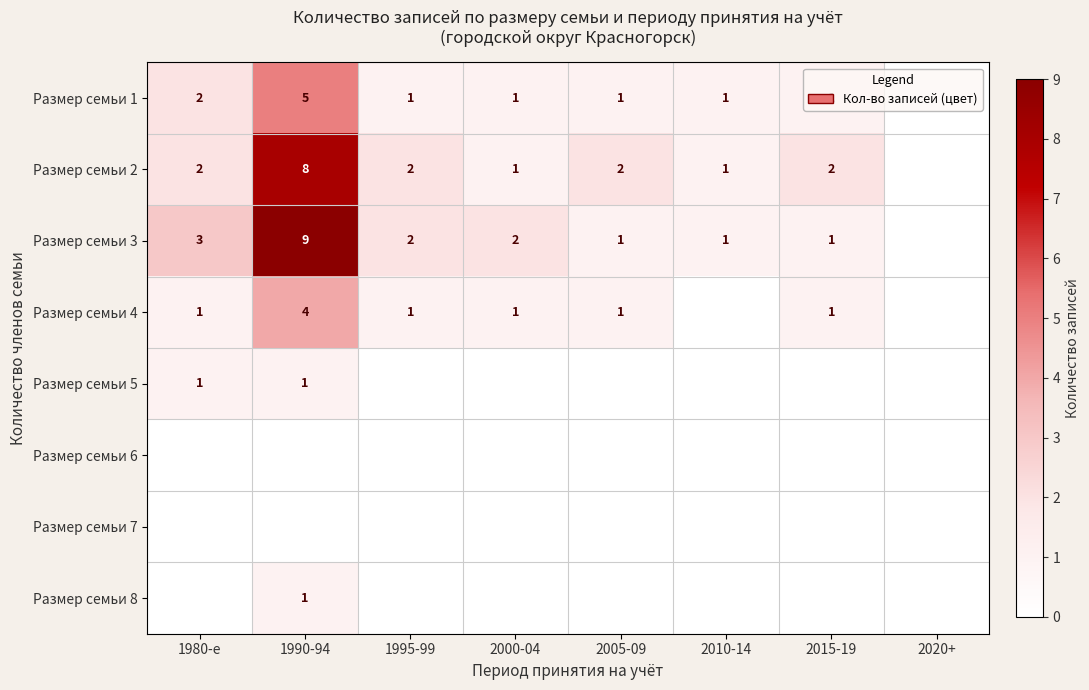

What is the difference between the Размер семьи 3 values at 1995-99 and 1990-94?

7